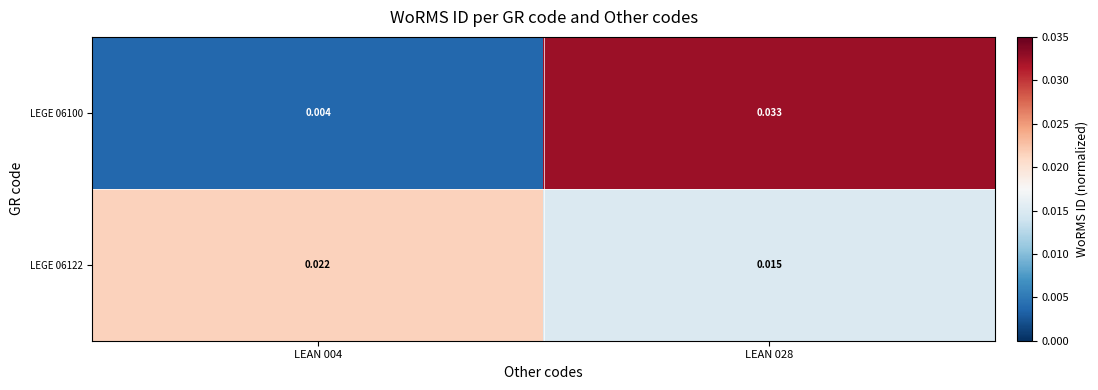

How many distinct data groups are displayed?

2